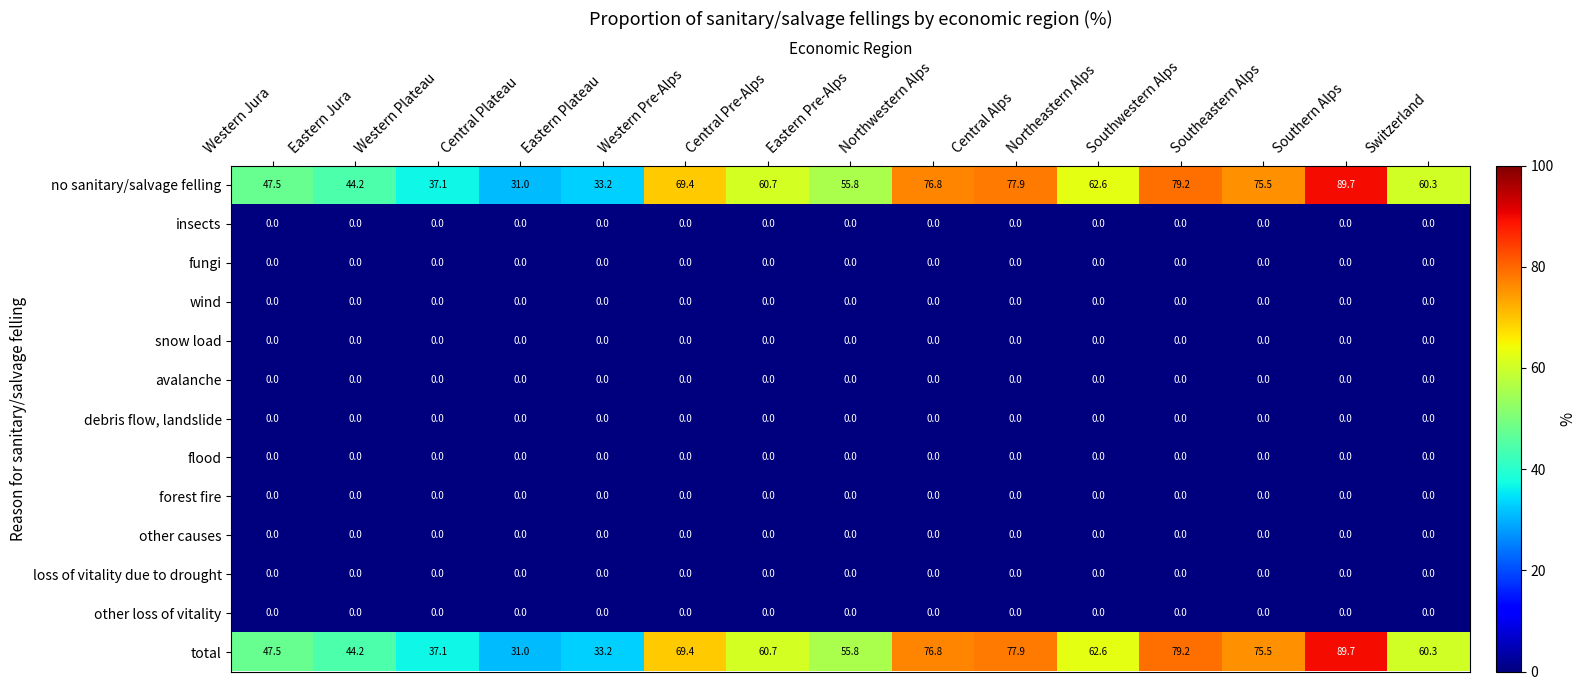

The value of no sanitary/salvage felling at Eastern Pre-Alps is 55.8. True or false?

True